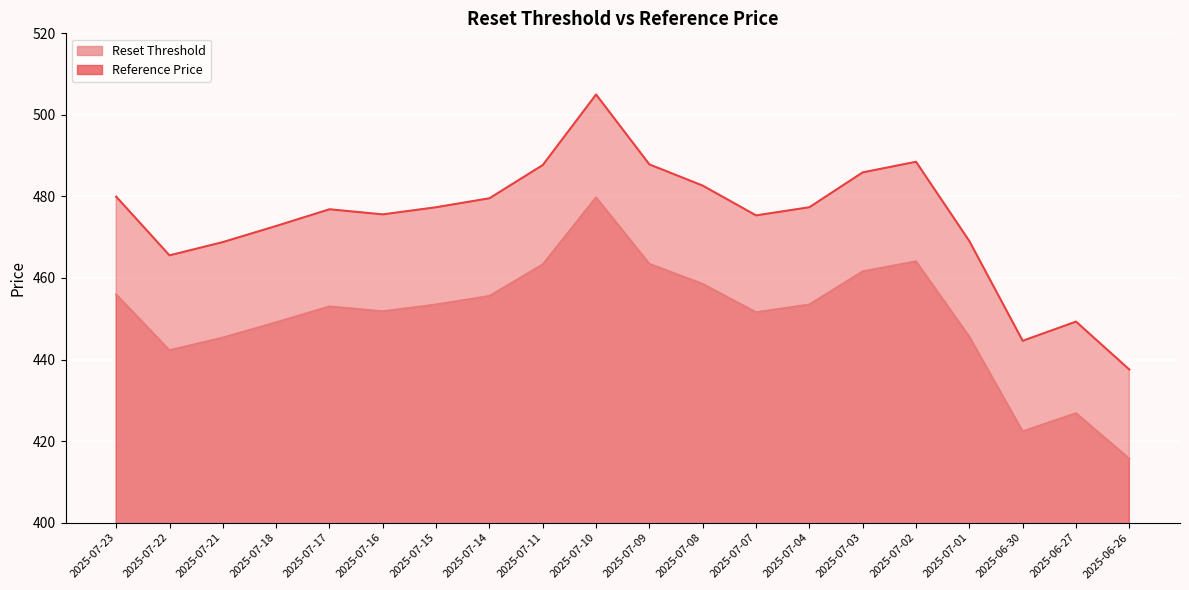

Reading left to right, list all the values displayed in this chart.

Reset Threshold: 2025-07-23=456.0	2025-07-22=442.3	2025-07-21=445.4	2025-07-18=449.1	2025-07-17=453.0	2025-07-16=451.8	2025-07-15=453.5	2025-07-14=455.6	2025-07-11=463.3	2025-07-10=479.8	2025-07-09=463.5	2025-07-08=458.5	2025-07-07=451.6	2025-07-04=453.5	2025-07-03=461.6	2025-07-02=464.1	2025-07-01=445.6	2025-06-30=422.4	2025-06-27=426.8	2025-06-26=415.7
Reference Price: 2025-07-23=479.9	2025-07-22=465.6	2025-07-21=468.8	2025-07-18=472.8	2025-07-17=476.9	2025-07-16=475.6	2025-07-15=477.4	2025-07-14=479.6	2025-07-11=487.7	2025-07-10=505.0	2025-07-09=487.9	2025-07-08=482.6	2025-07-07=475.4	2025-07-04=477.4	2025-07-03=485.9	2025-07-02=488.5	2025-07-01=469.1	2025-06-30=444.6	2025-06-27=449.3	2025-06-26=437.6